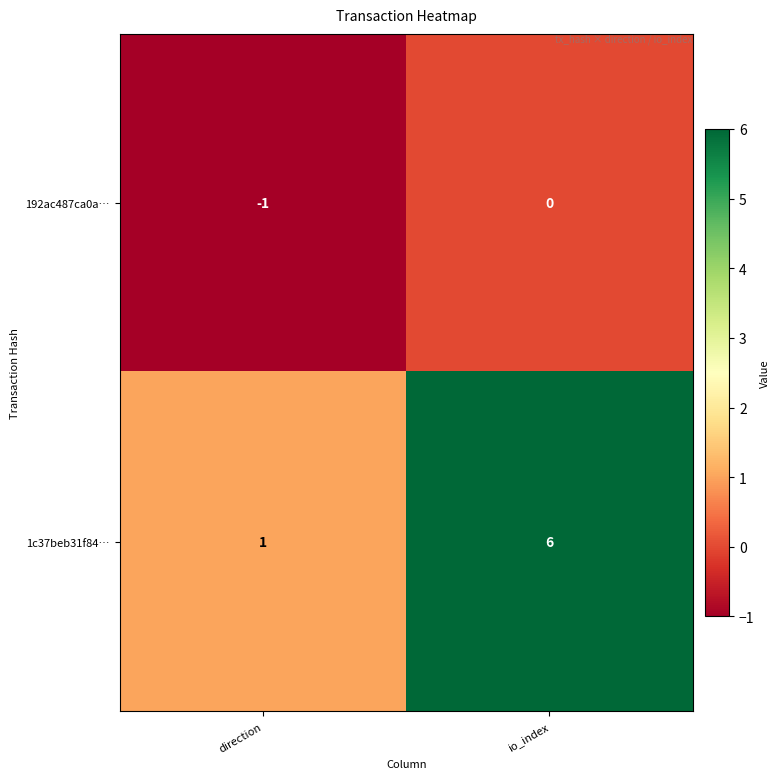

What is the sum of the 1c37beb31f84… values at direction and io_index?

7